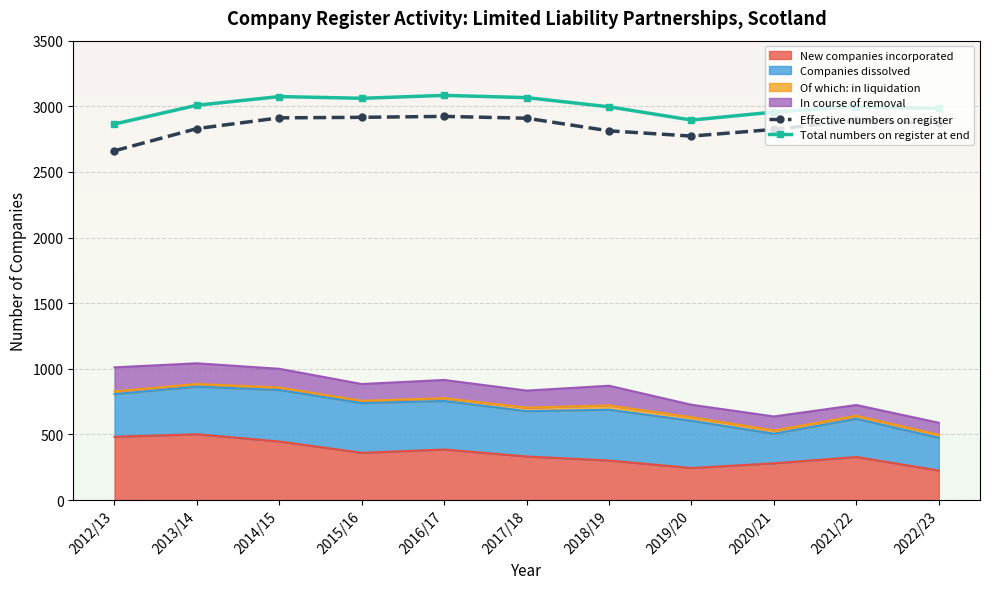

What is the label of the 6th point from the right?

2017/18